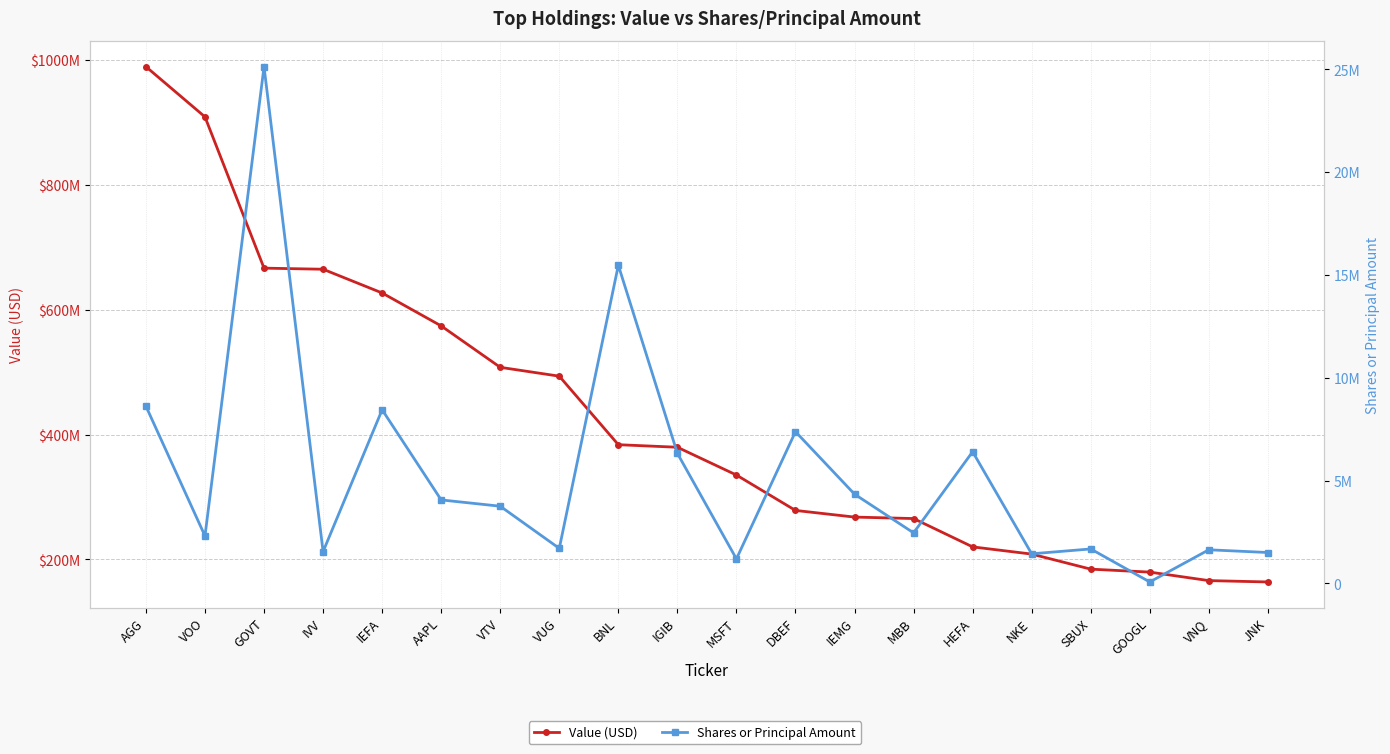

Rank the series at AGG from highest to lowest value.

Value (USD), Shares or Principal Amount